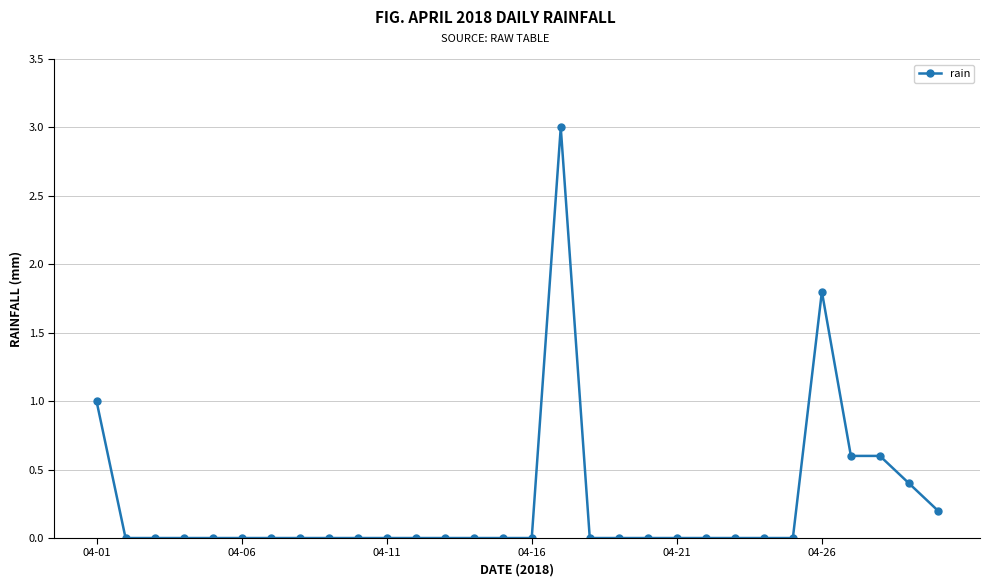

What is the difference between the maximum and minimum values?

3.0